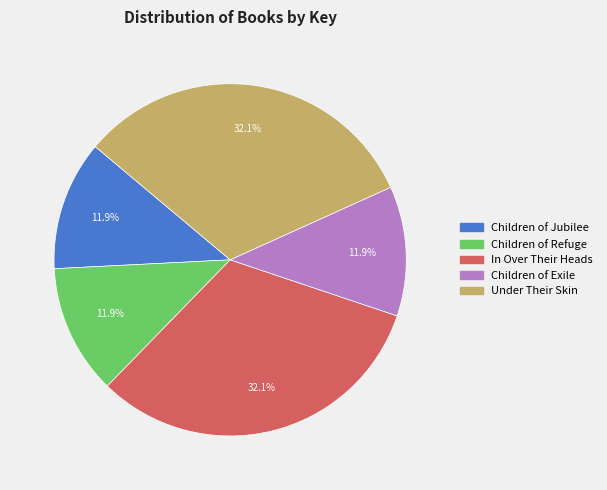

How much of the chart is everything except In Over Their Heads?

67.9%